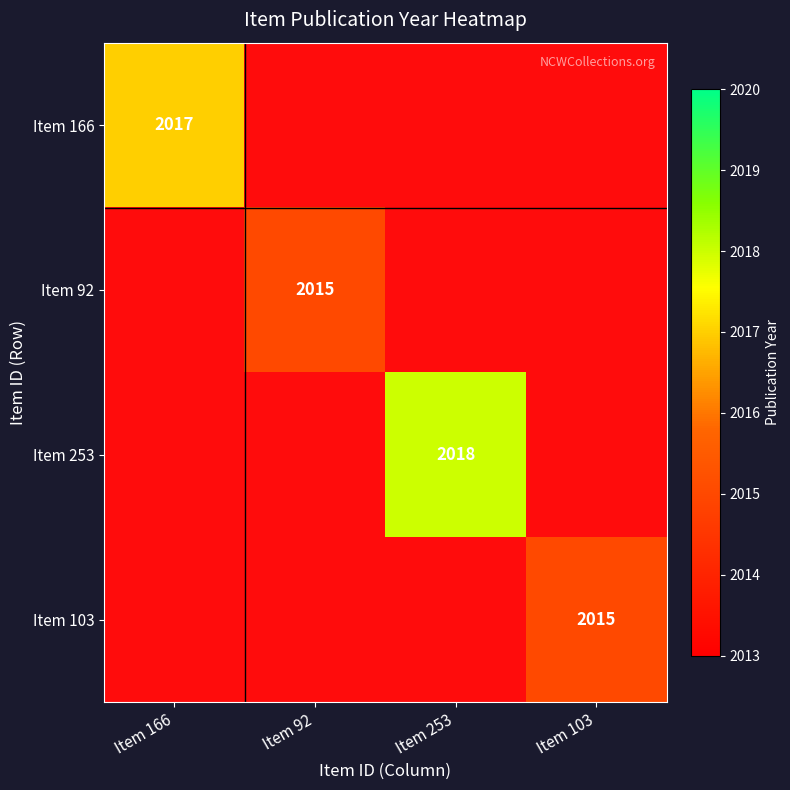

Is it true that Item 166 equals 3369 at Item 166?

False